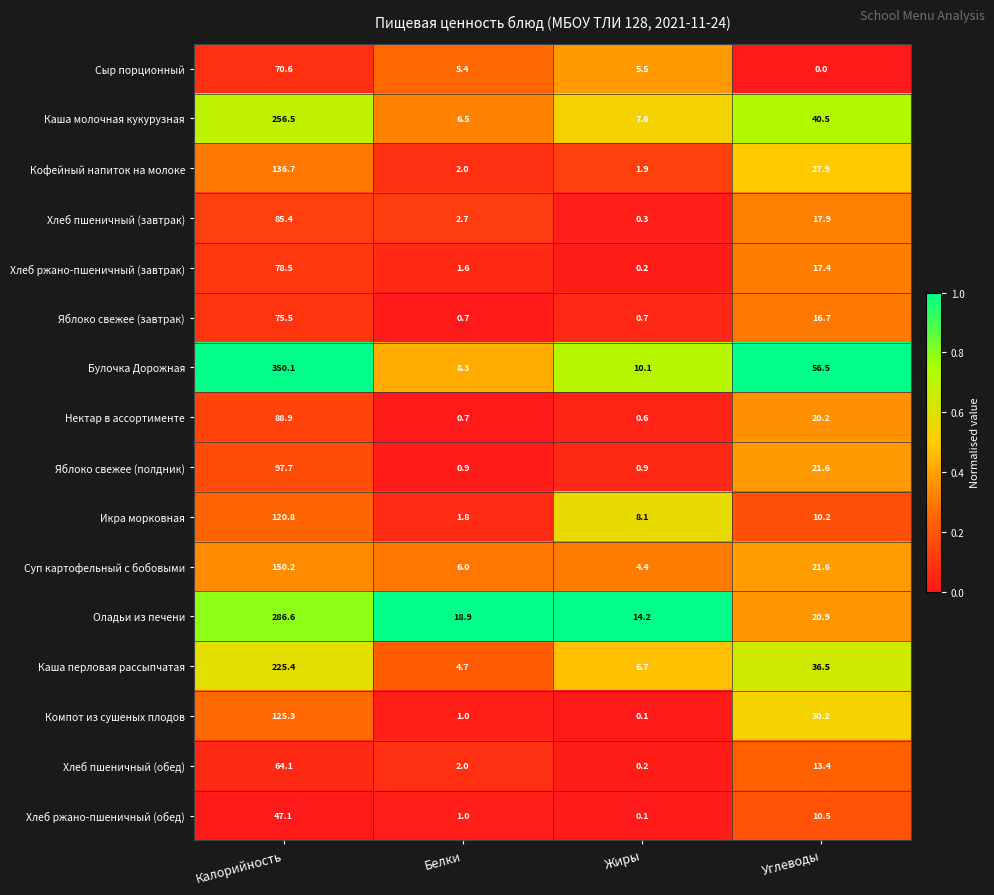

Count the number of data series in this chart.

16